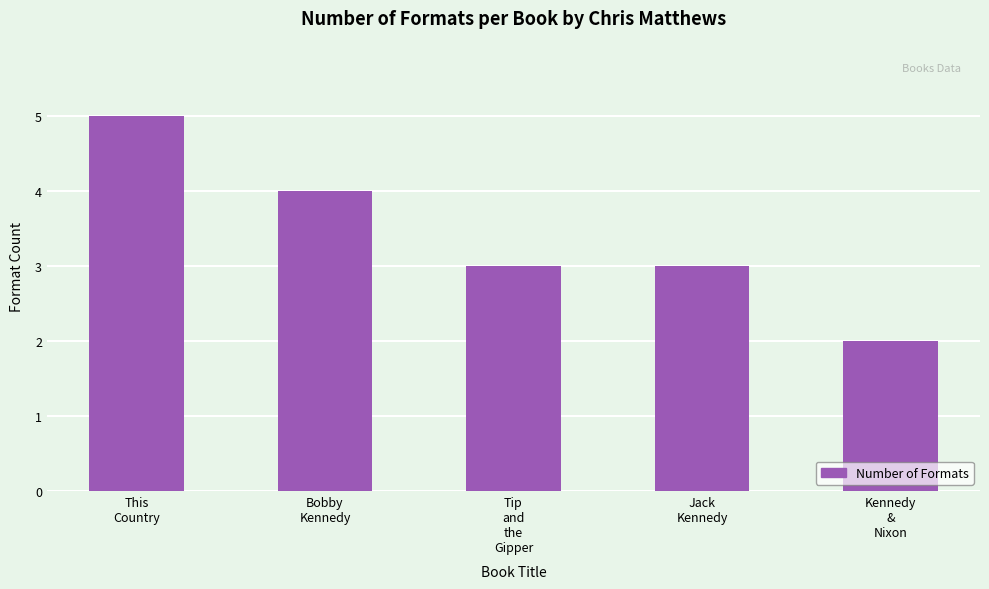

What is the average value?

3